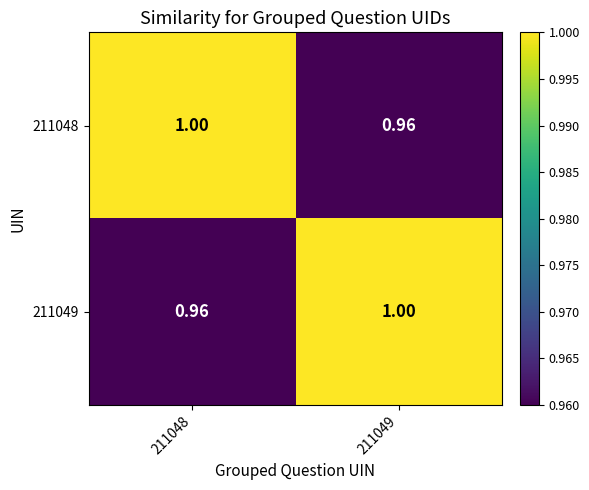

At how many categories does at least one series exceed 0?

2